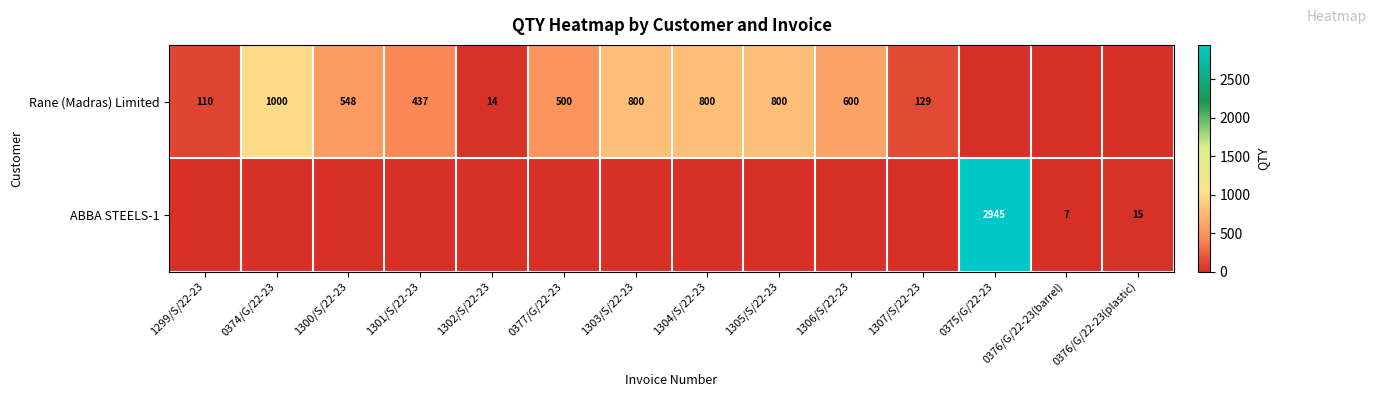

Is it true that Rane (Madras) Limited equals 110 at 1299/S/22-23?

True